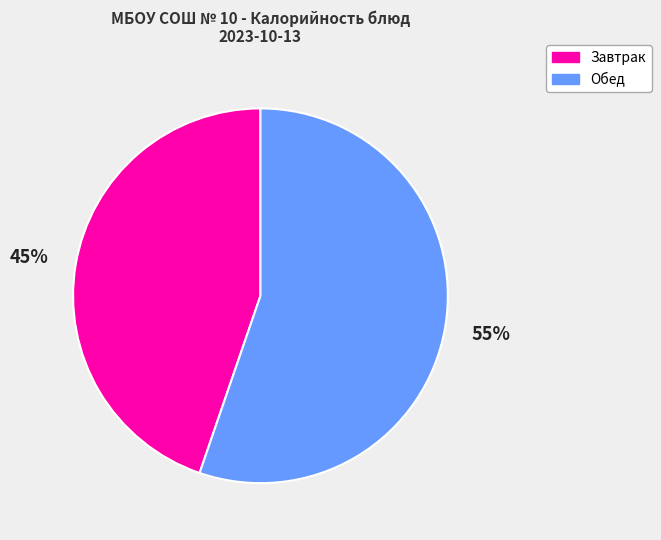

What percentage is the Завтрак slice, to the nearest percent?

45%